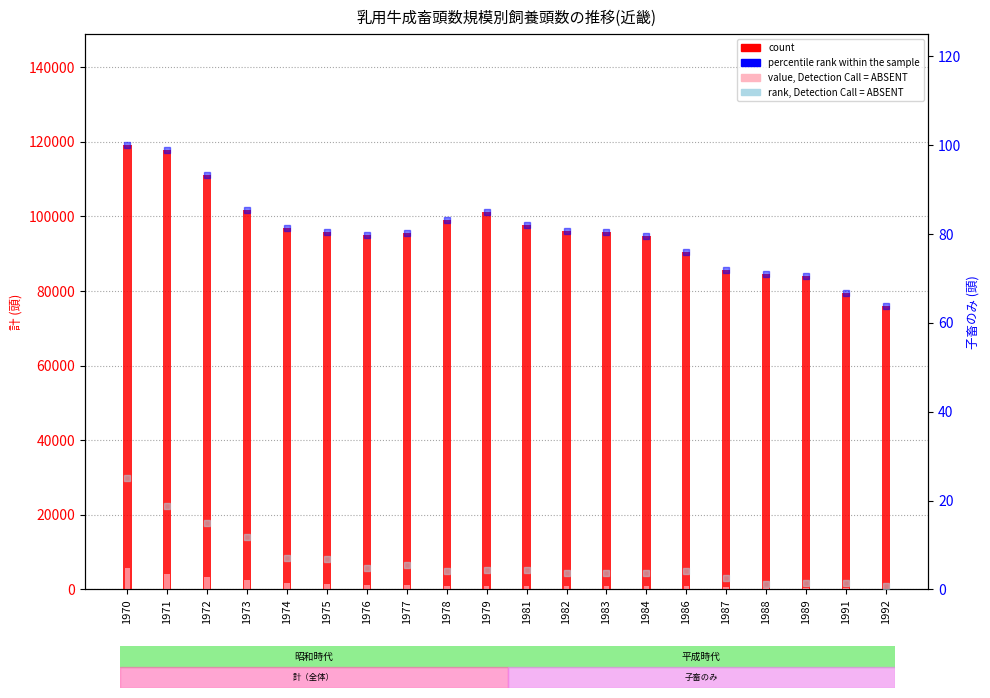

At which label does rank, Detection Call = ABSENT reach its minimum?

1992